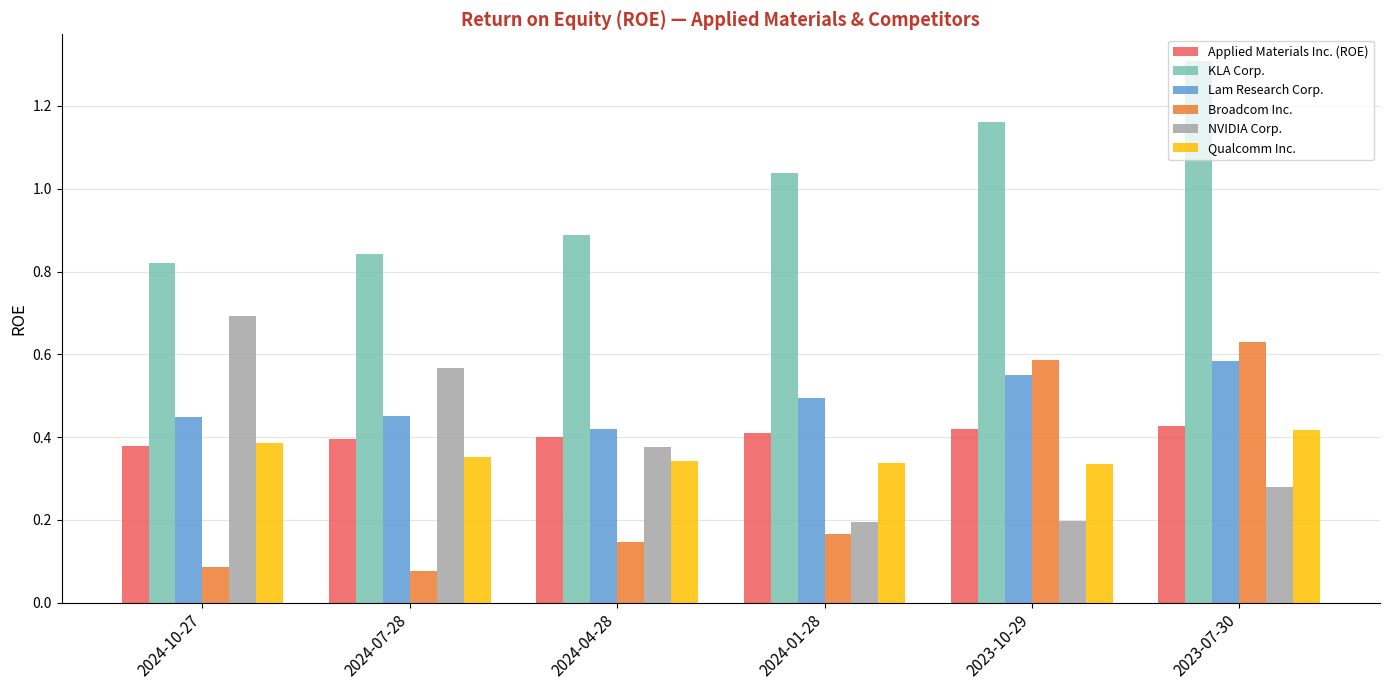

Where is KLA Corp. nearest to the value 1?

2024-01-28